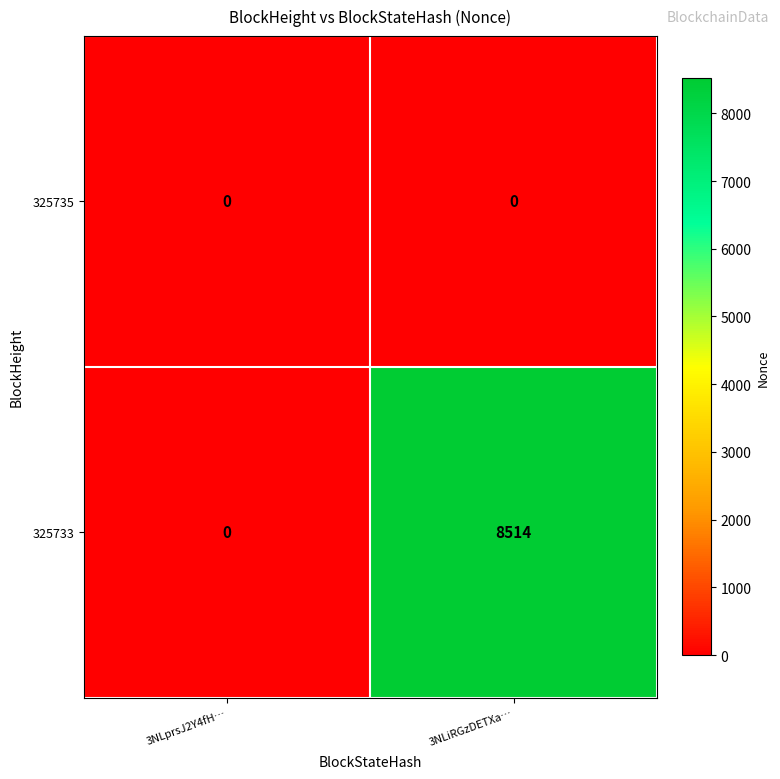

Which series has the largest range (max minus min)?

325733